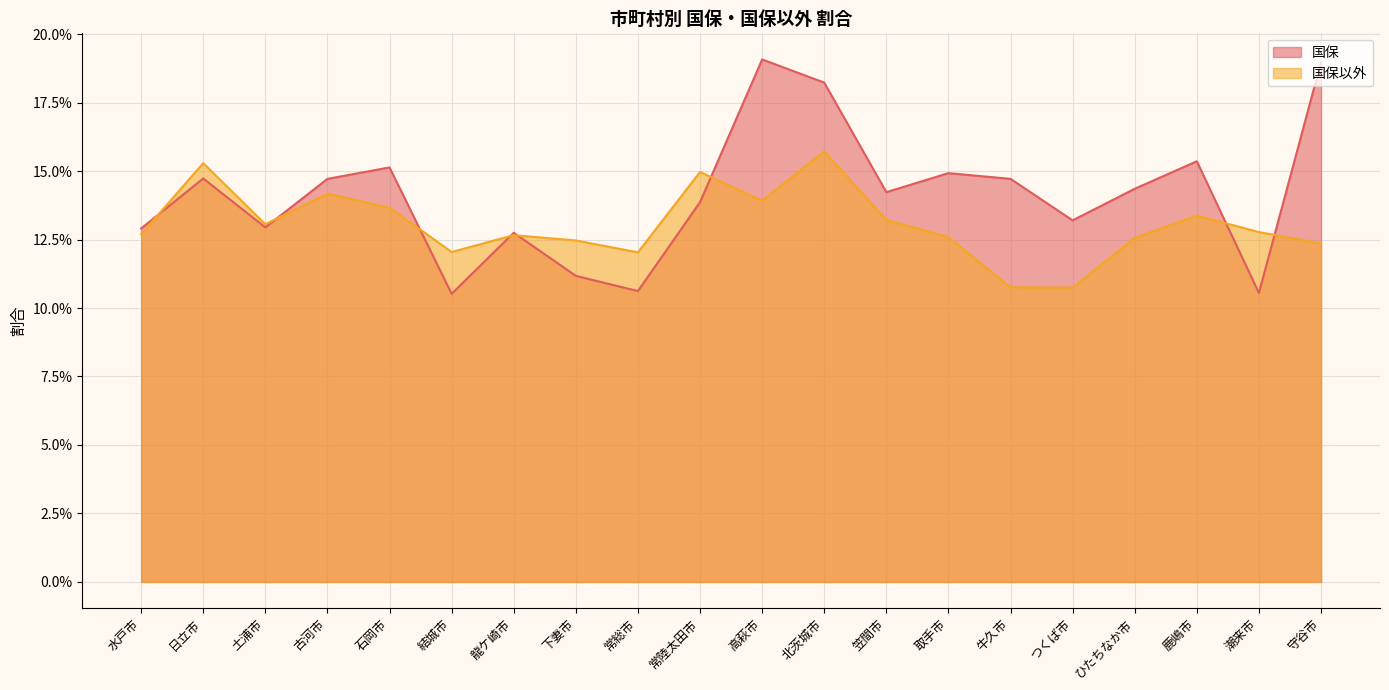

List the series in order of their peak value, lowest first.

国保以外, 国保